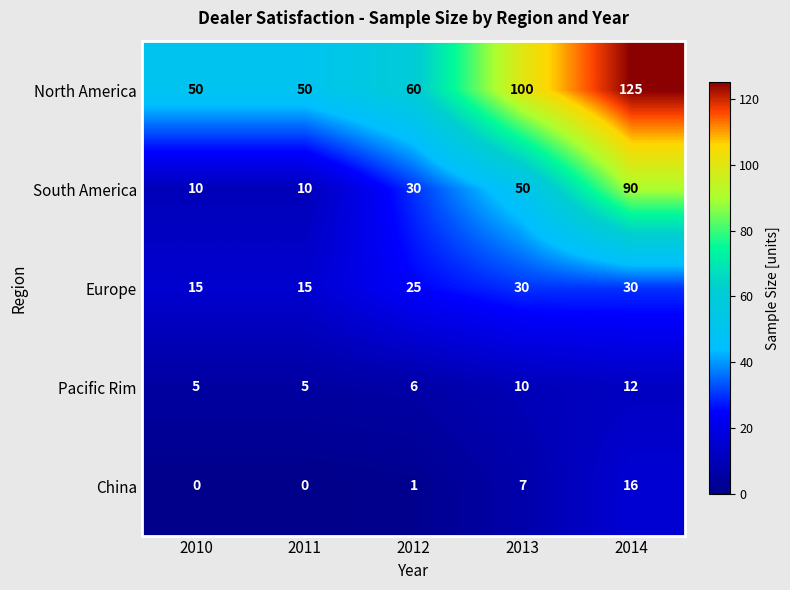

What is the difference between the second highest and second lowest values in the South America series?

40